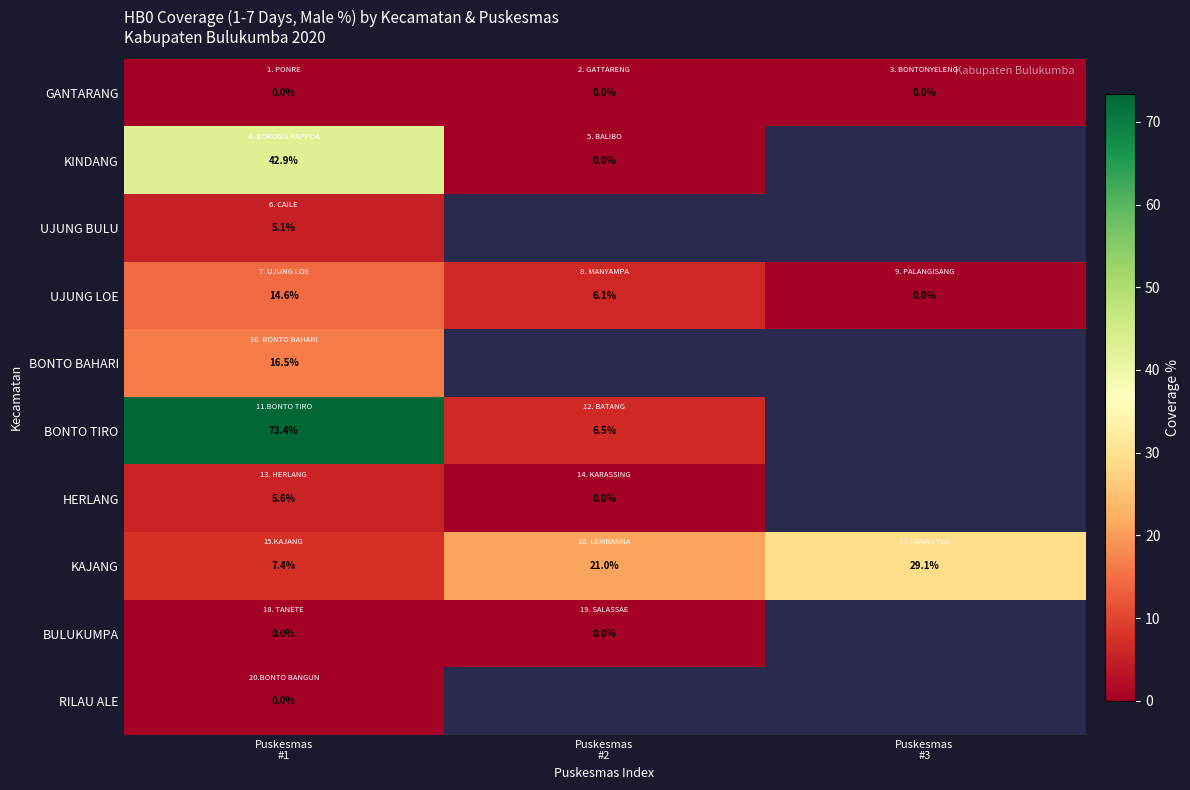

What is the maximum value shown in the chart?

73.4